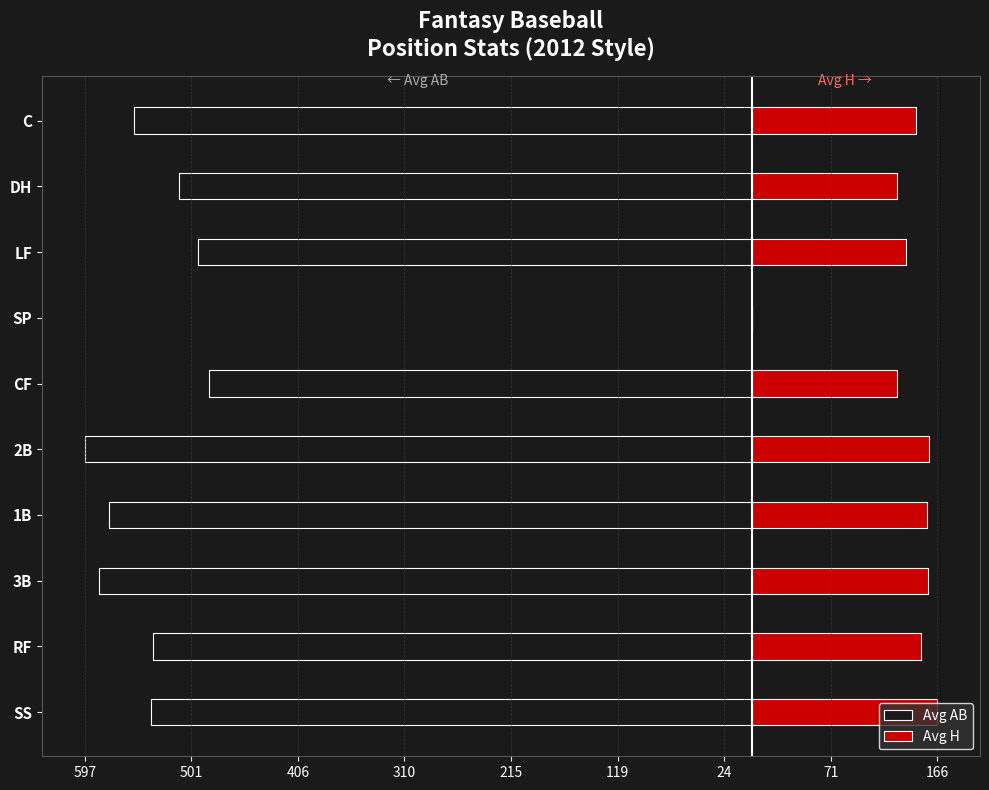

What are all the series names shown in the legend?

Avg AB, Avg H